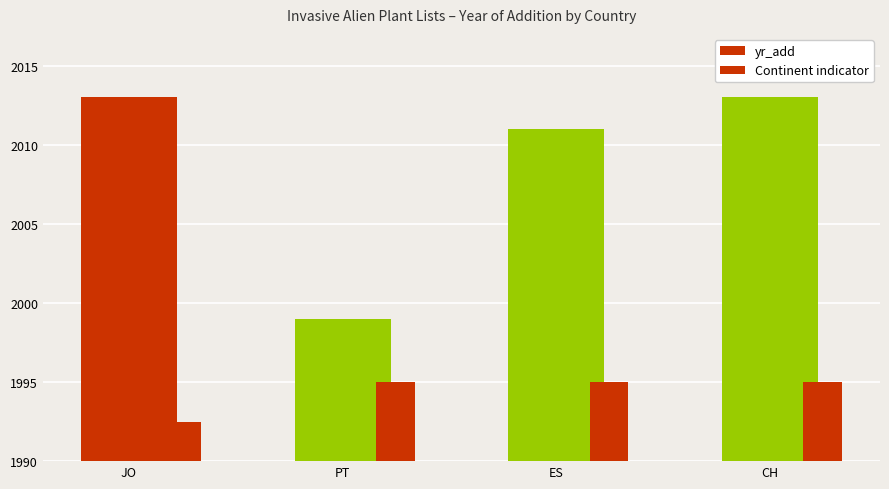

How many categories are shown in the chart?

4